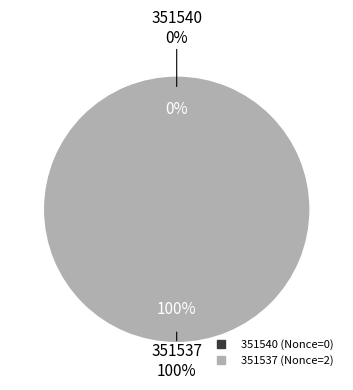

What is the change in value from 351540 to 351537?

+2